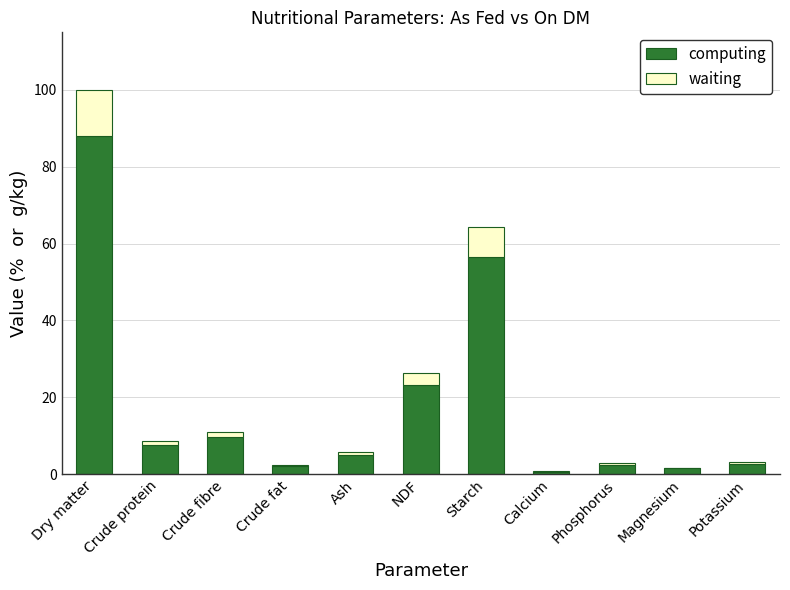

Does the chart contain stacked bars?

Yes